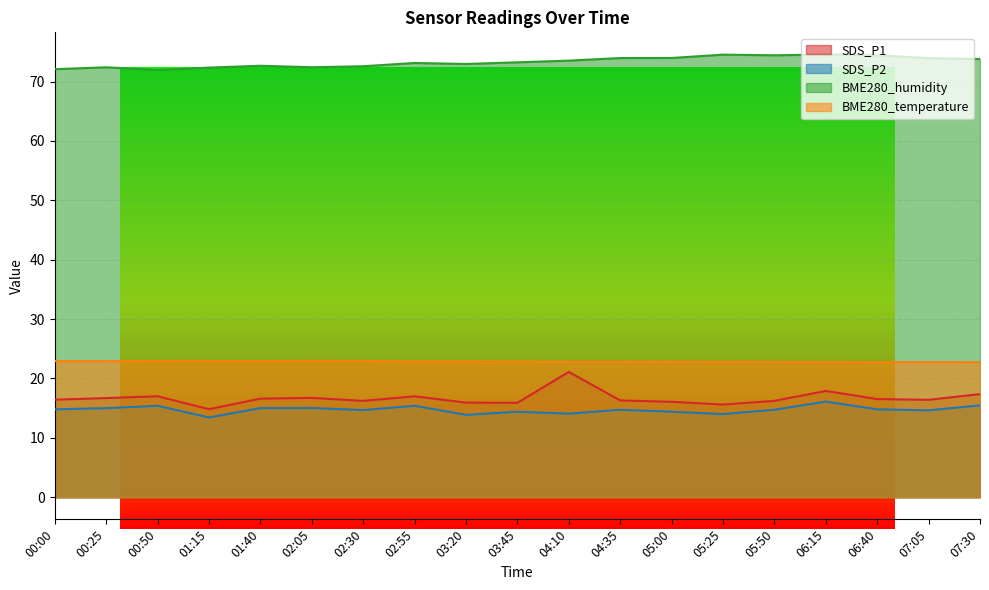

Which category has the lowest value across all series?

01:15